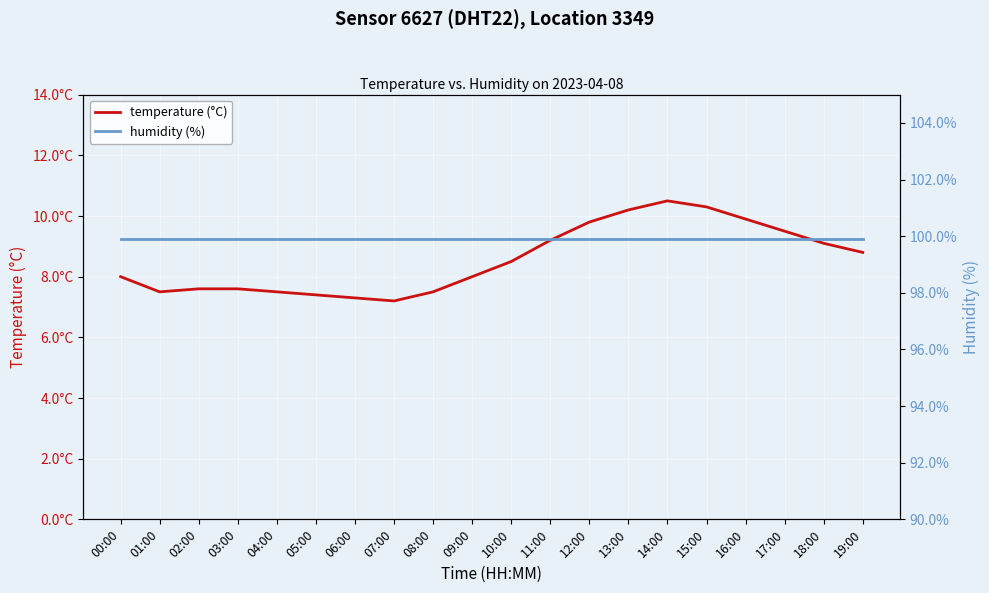

The temperature (°C) series shows 8.8 at 19:00. True or false?

True